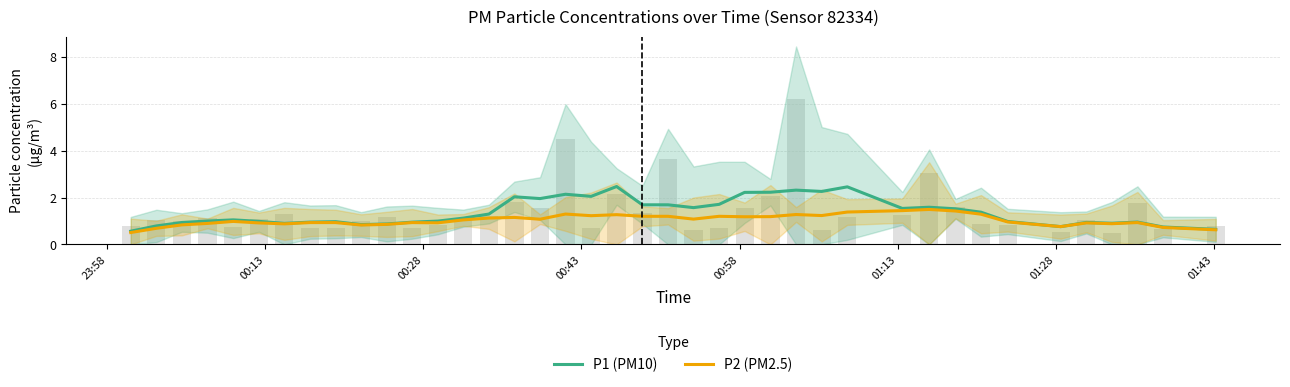

Rank the series by their maximum value, from lowest to highest.

P2 (PM2.5), P1 (PM10)